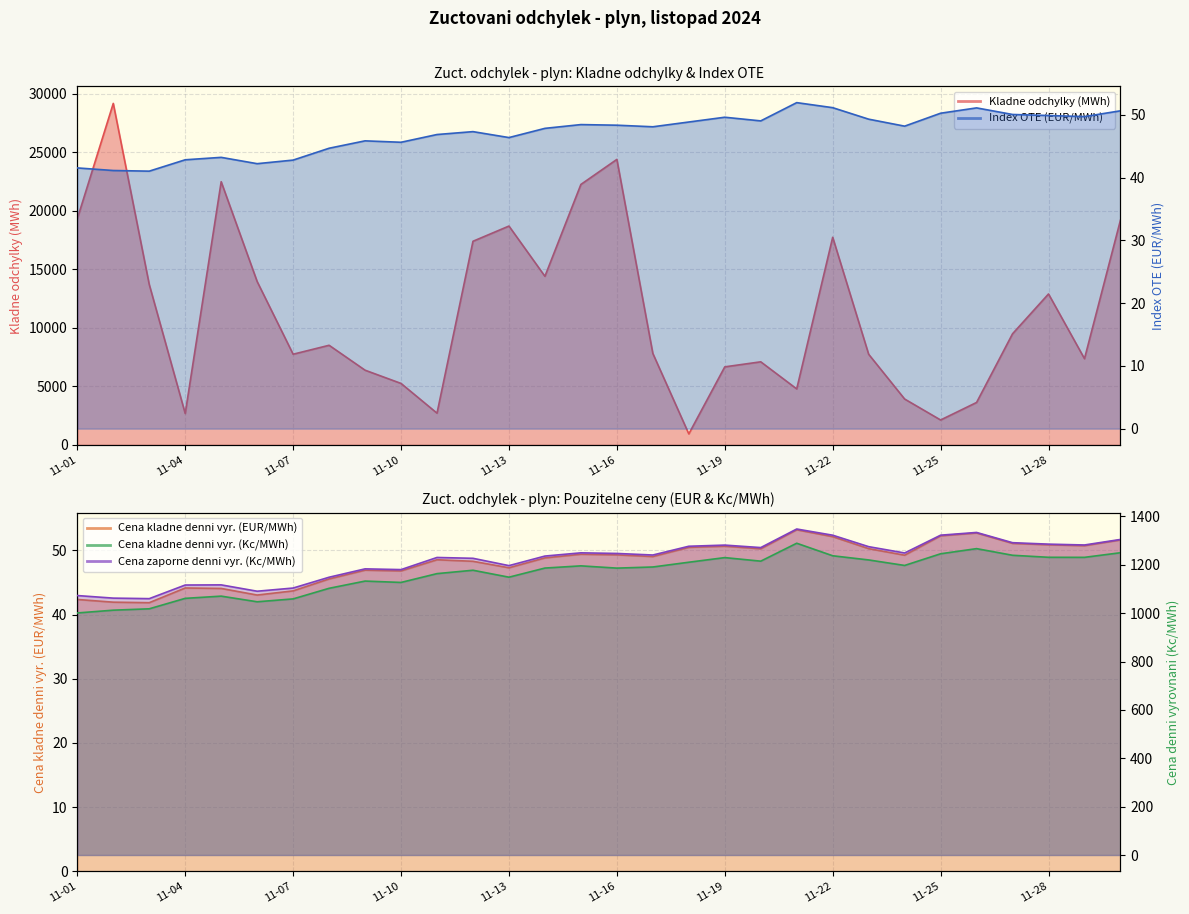

What is the sum of the Kladne odchylky (MWh) values at 2024-11-20 and 2024-11-14?

21505.2